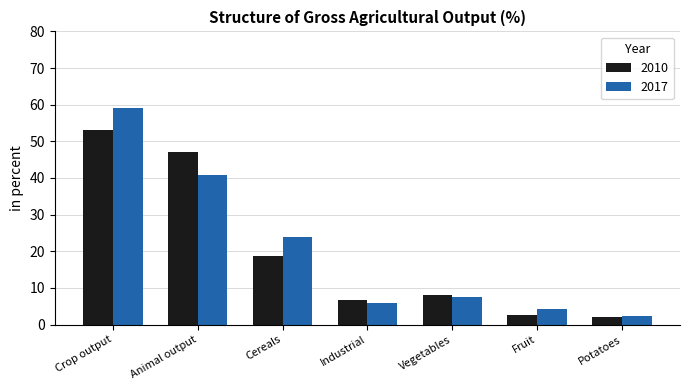

What are all the series names shown in the legend?

2010, 2017